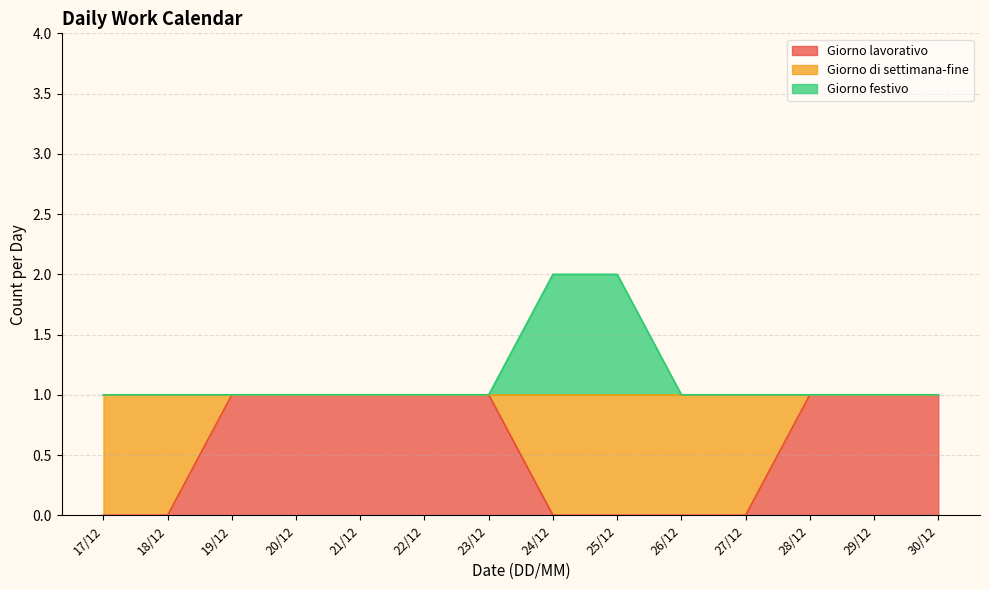

True or false: Giorno festivo and Giorno lavorativo intersect in this chart.

False